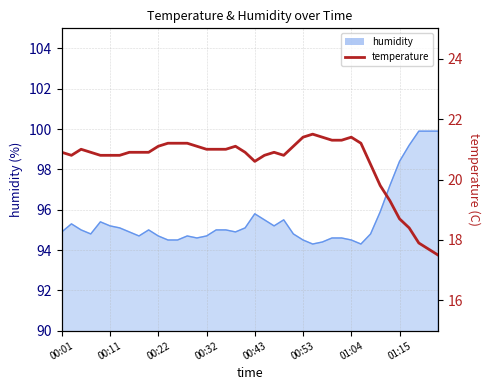

How many points are lower than both their immediate neighbors (excluding endpoints)?

3